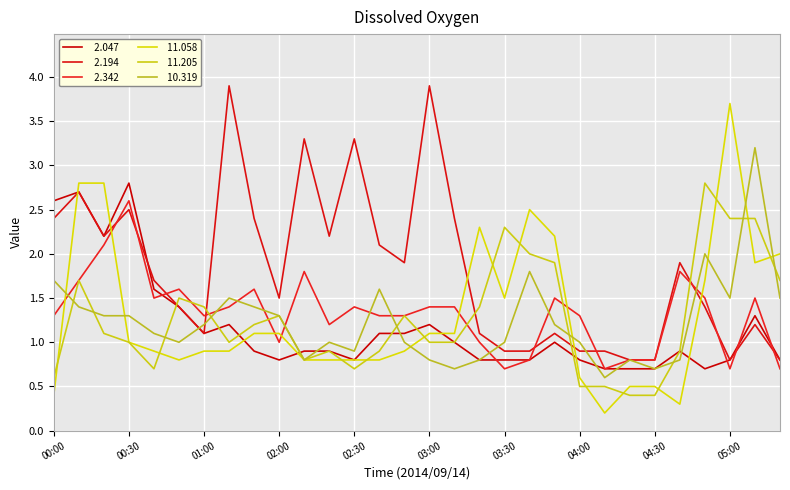

How many lines are shown in the chart?

6